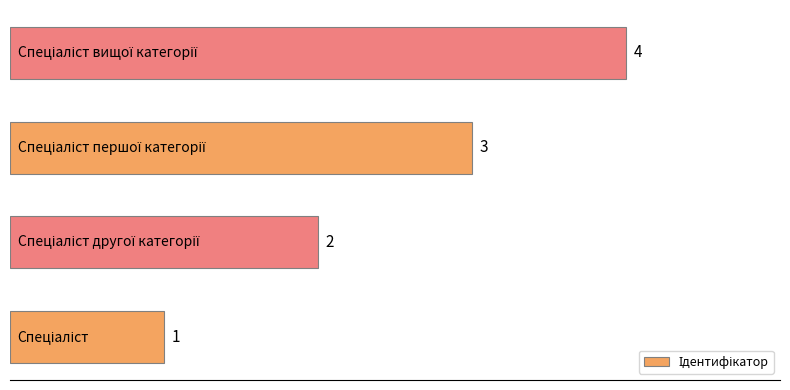

What is the difference between the maximum and minimum values?

3